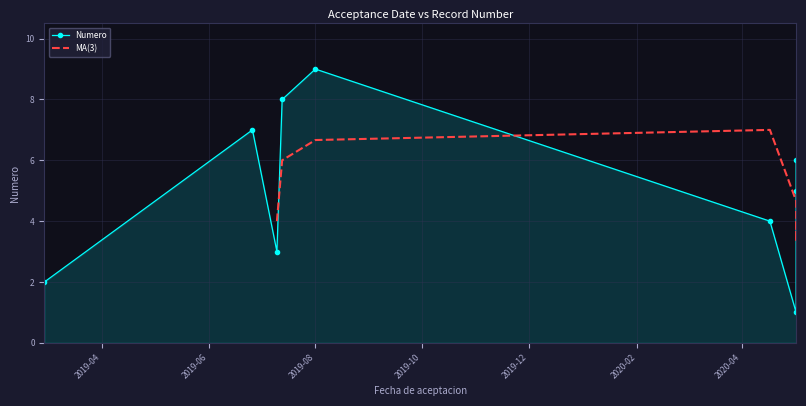

Approximately how many times larger is the value at 2019-07-13 compared to 2020-05-02?

8.0